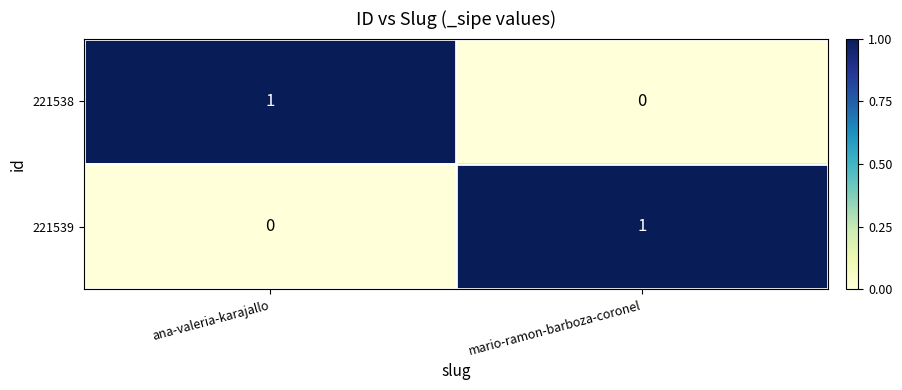

Is the value of 221539 at mario-ramon-barboza-coronel greater than the value of 221538 at mario-ramon-barboza-coronel?

Yes